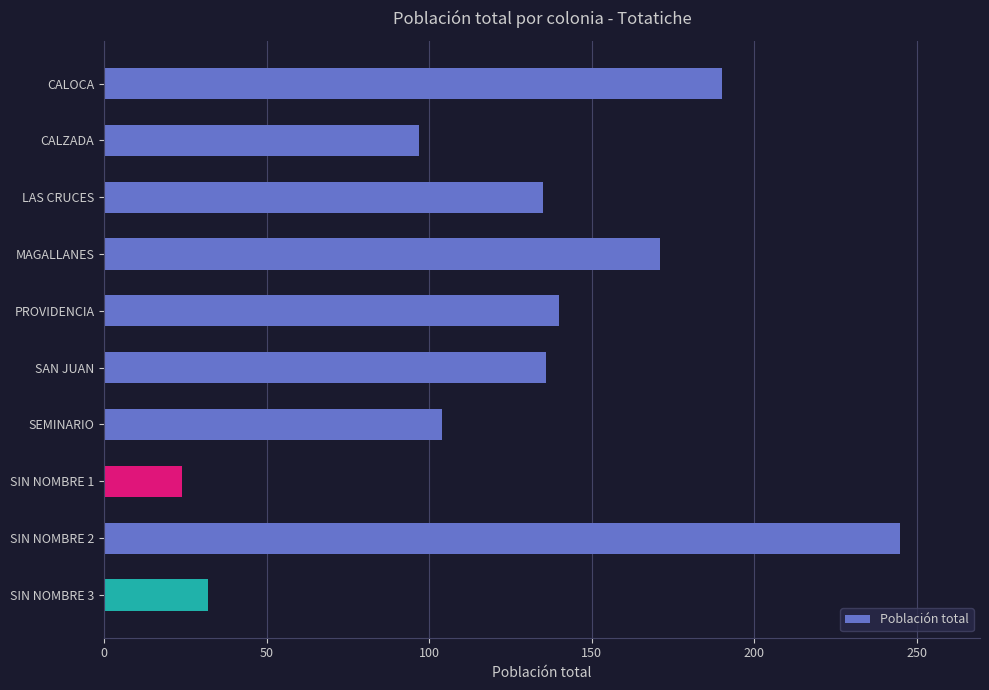

What is the label of the 1st bar from the bottom?

SIN NOMBRE 3